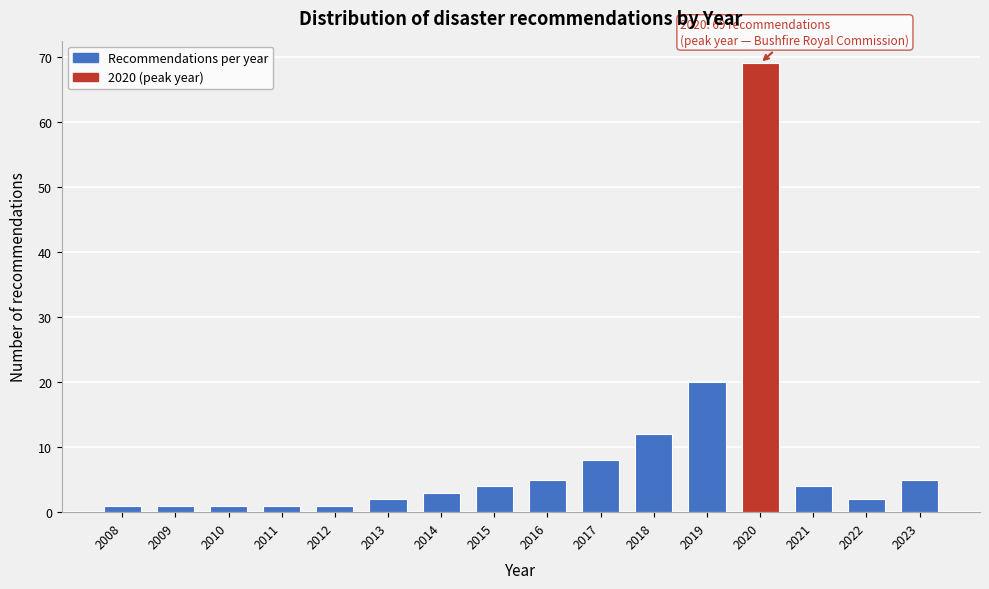

Reading right to left, extract all data points from this chart.

5	2	4	69	20	12	8	5	4	3	2	1	1	1	1	1